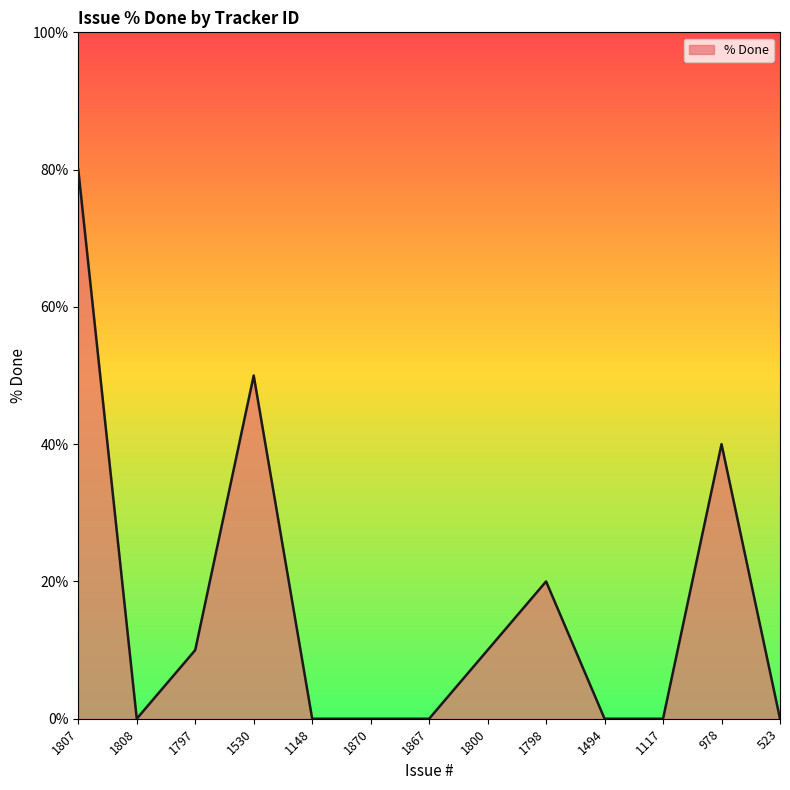

What is the maximum value shown in the chart?

80